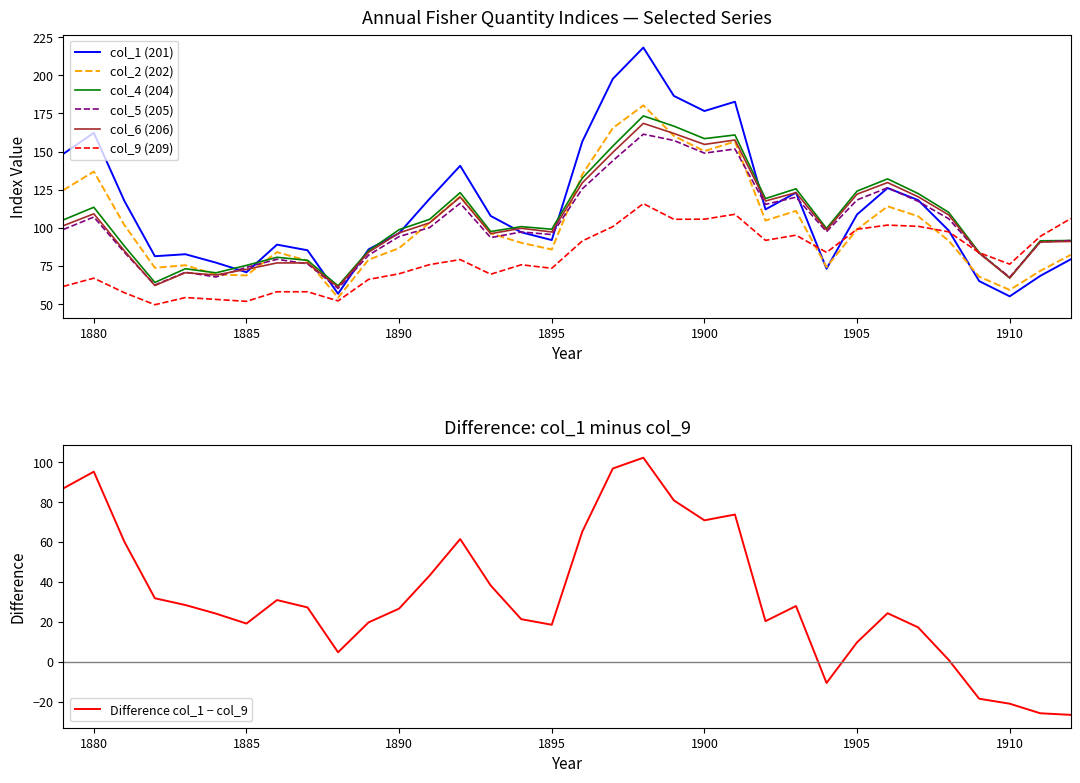

Count the number of categories in the chart.

34